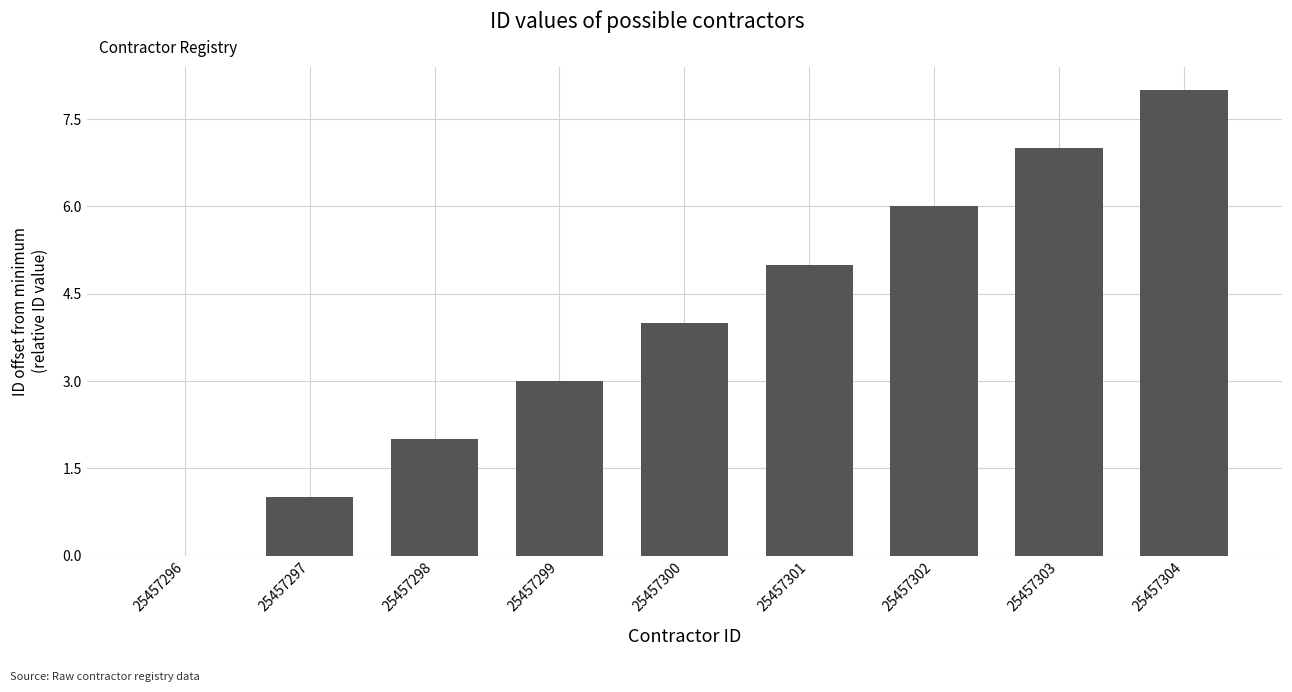

What is the sum of the values at 25457304 and 25457299?

11